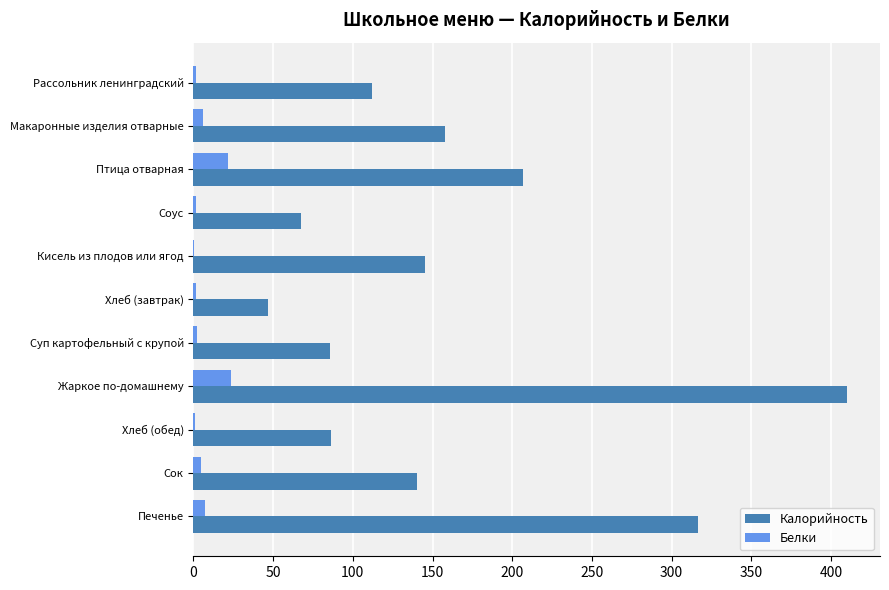

True or false: Калорийность has a value of 145.1 at Кисель из плодов или ягод.

True